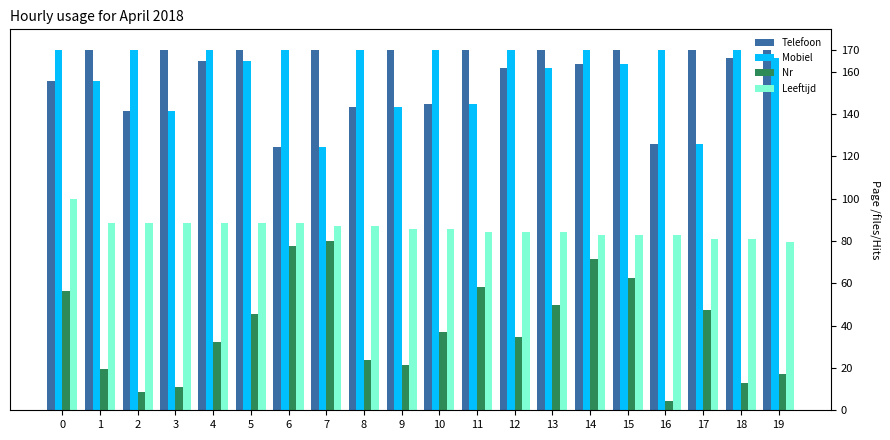

Is the value of Leeftijd at 1 greater than the value of Nr at 9?

Yes